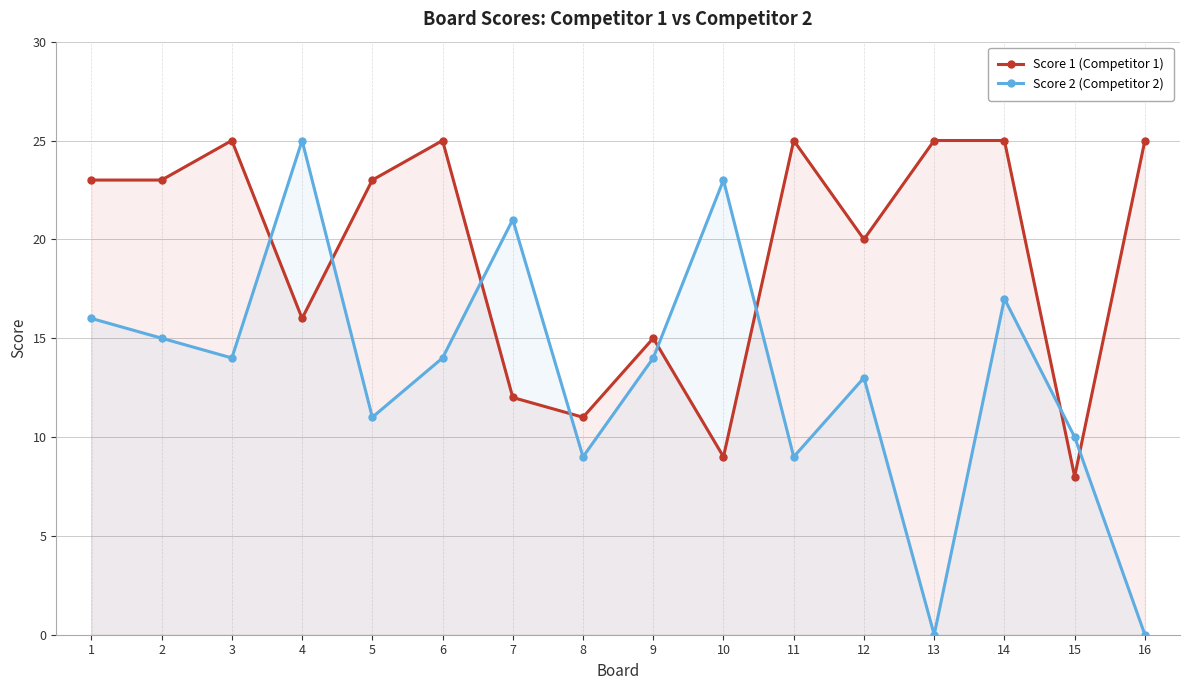

At which category is the sum across all series the highest?

14